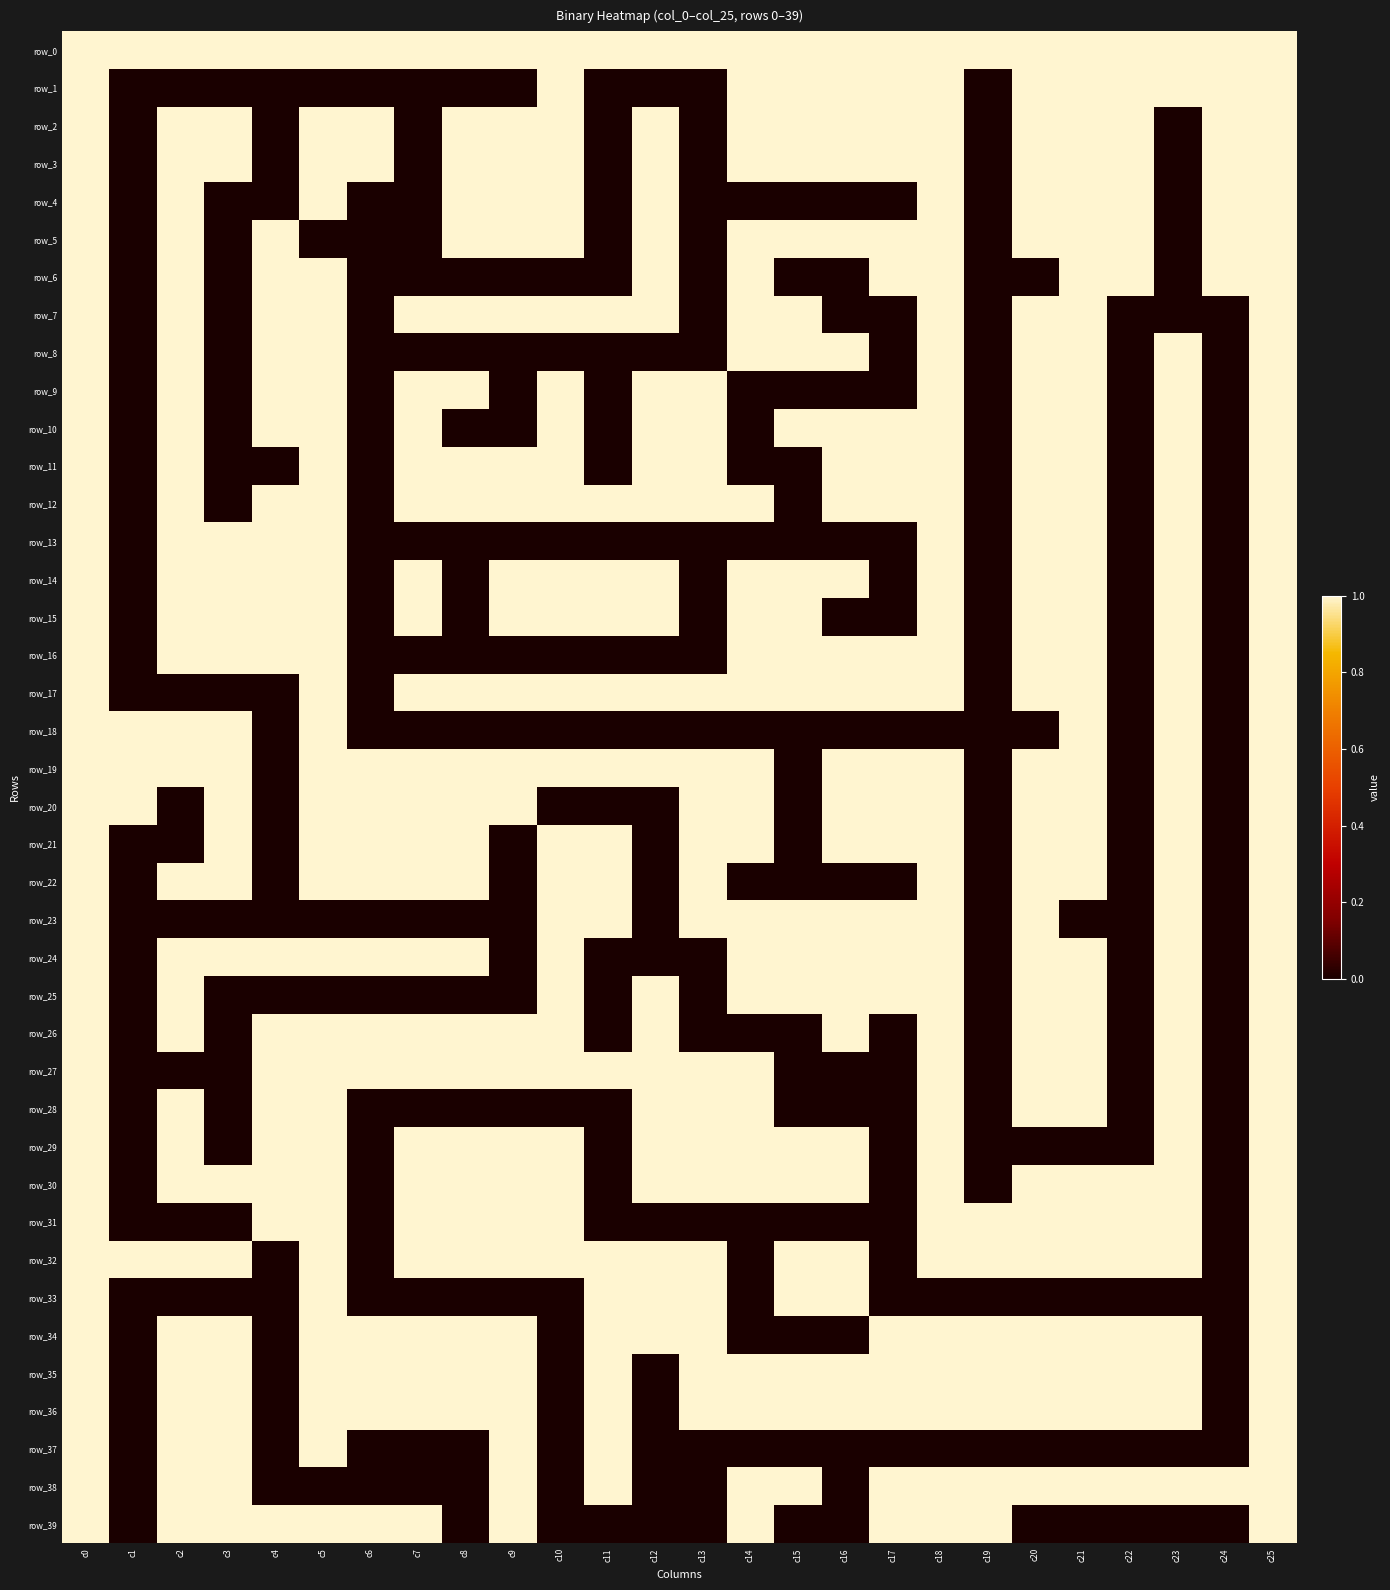

What is the total value across all series at c7?

24